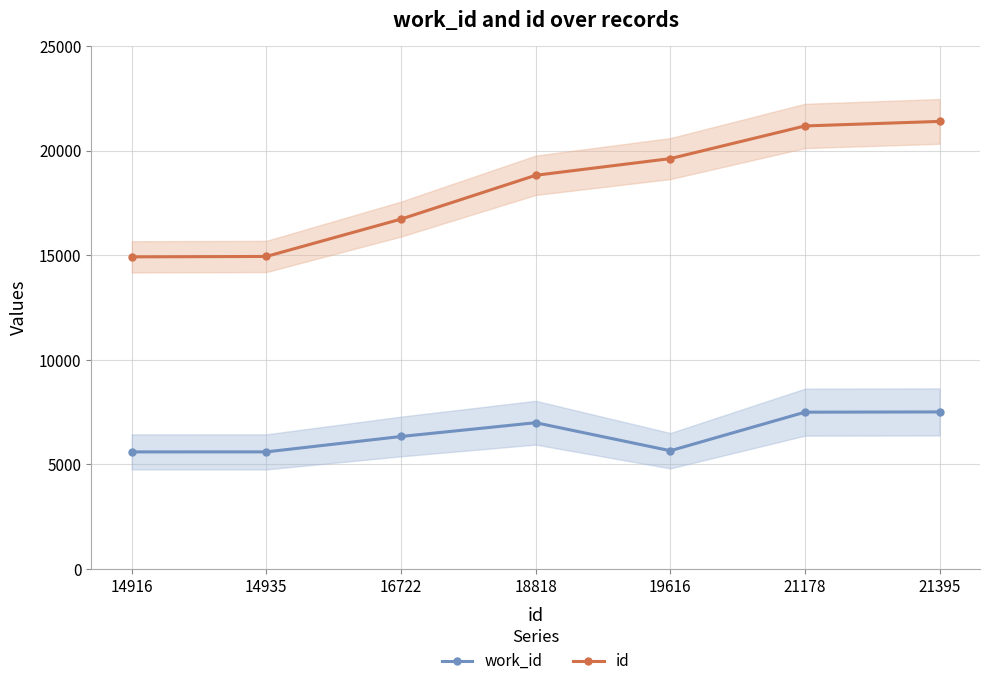

True or false: work_id has more than 1 interior local peaks.

False